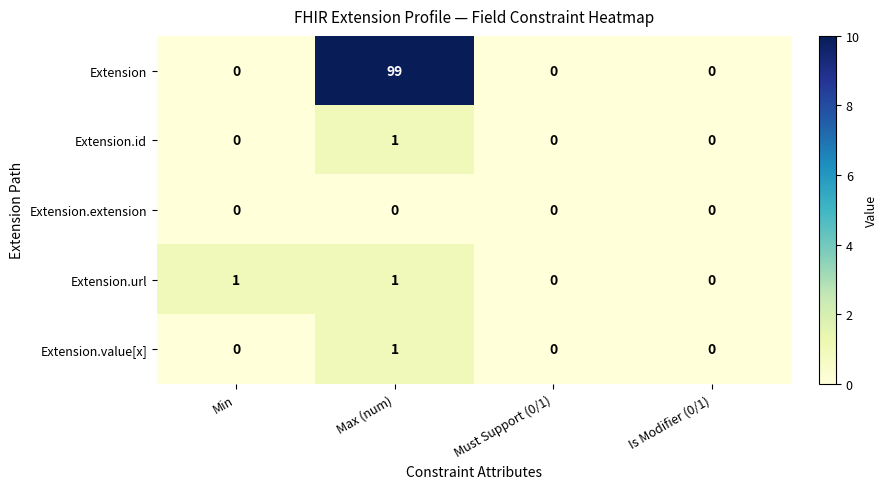

How many data points does each series have?

4